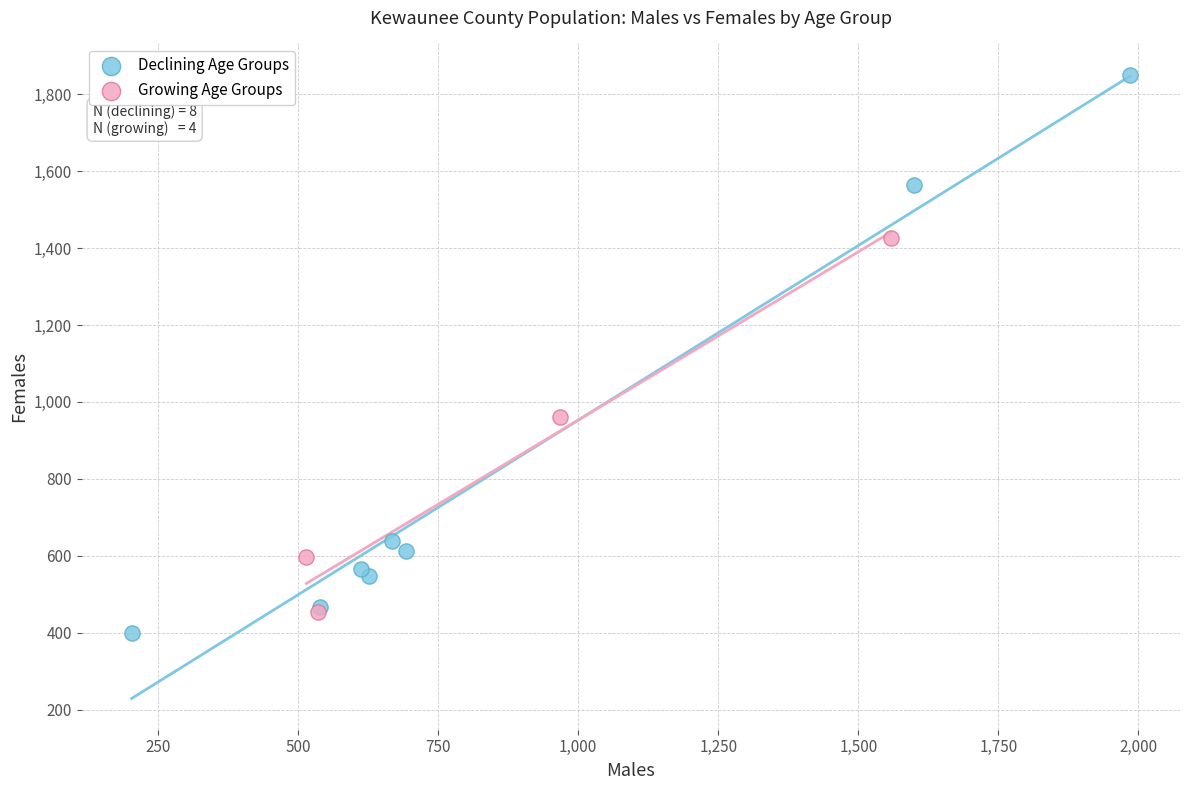

Which series reaches the maximum Y coordinate?

Declining Age Groups